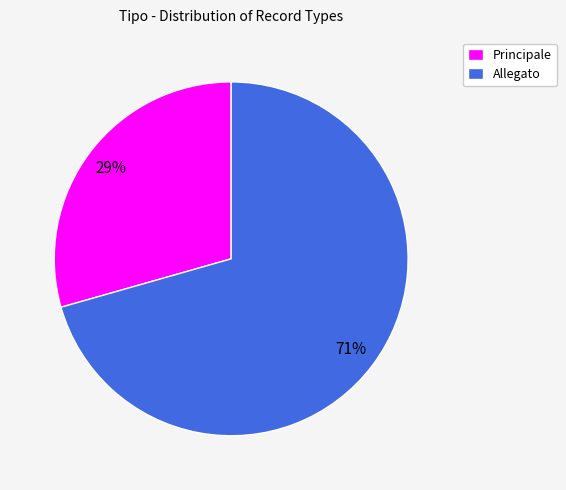

True or false: Principale accounts for 29% of the total.

True